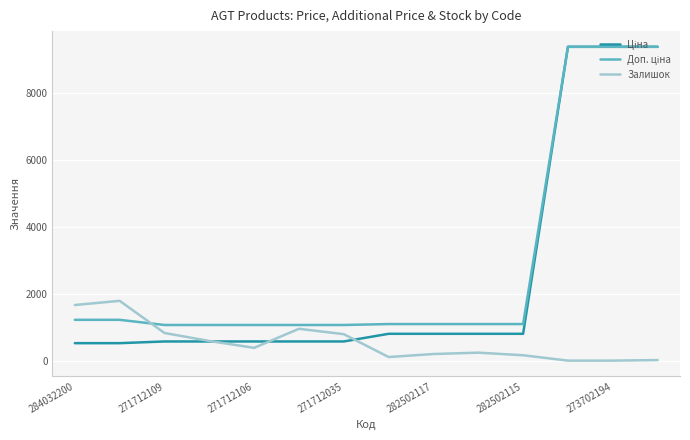

What is the maximum value shown in the chart?

9384.0